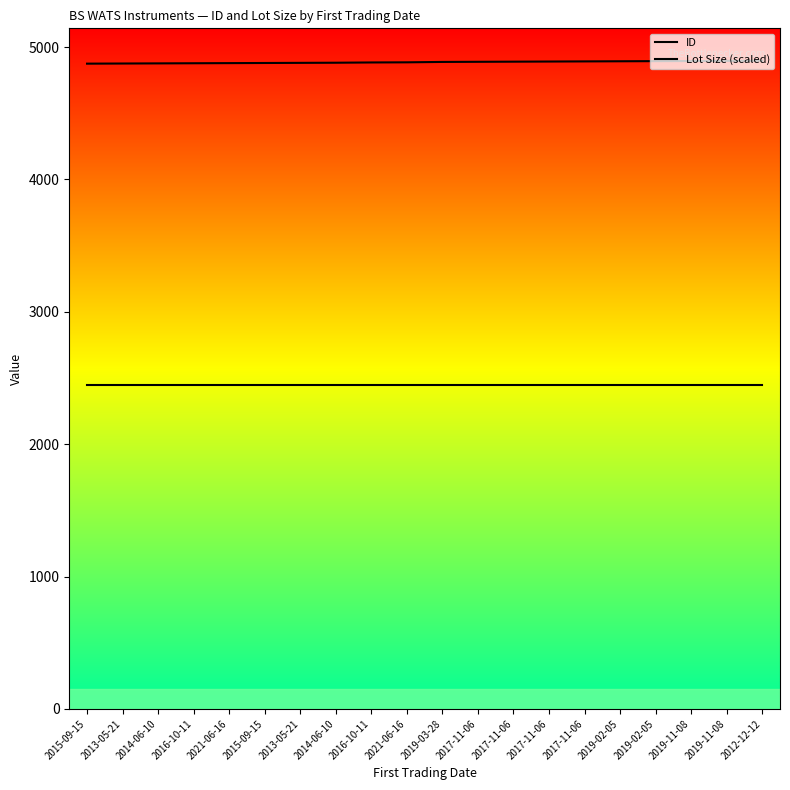

The value of Lot Size (scaled) at 2017-11-06 is 2448.5. True or false?

True